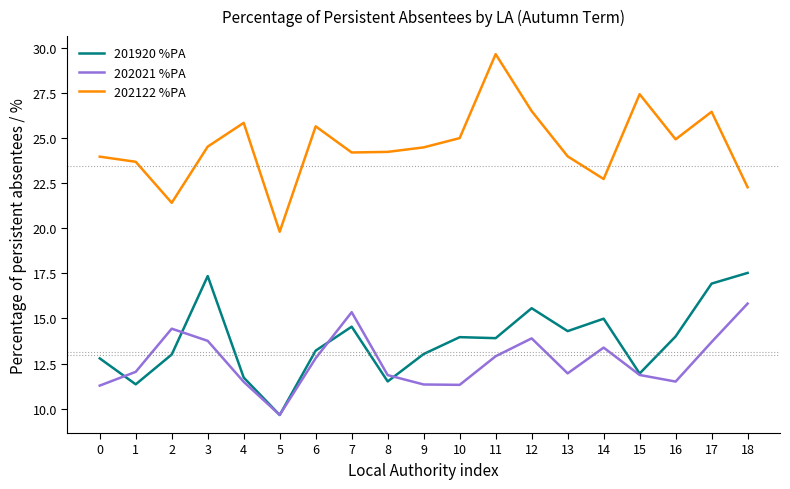

What are all the series names shown in the legend?

201920 %PA, 202021 %PA, 202122 %PA